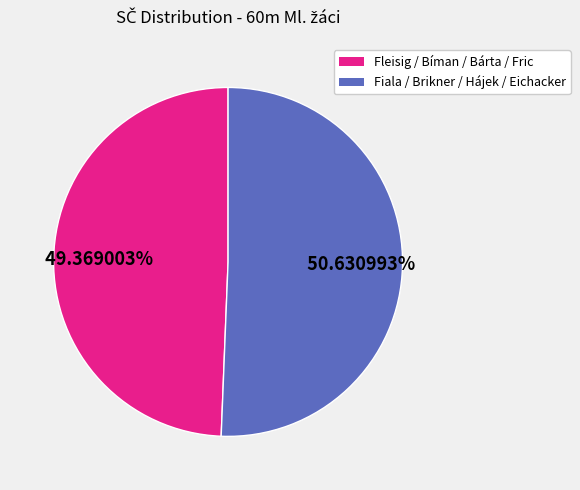

Is there a majority slice in this chart?

Yes